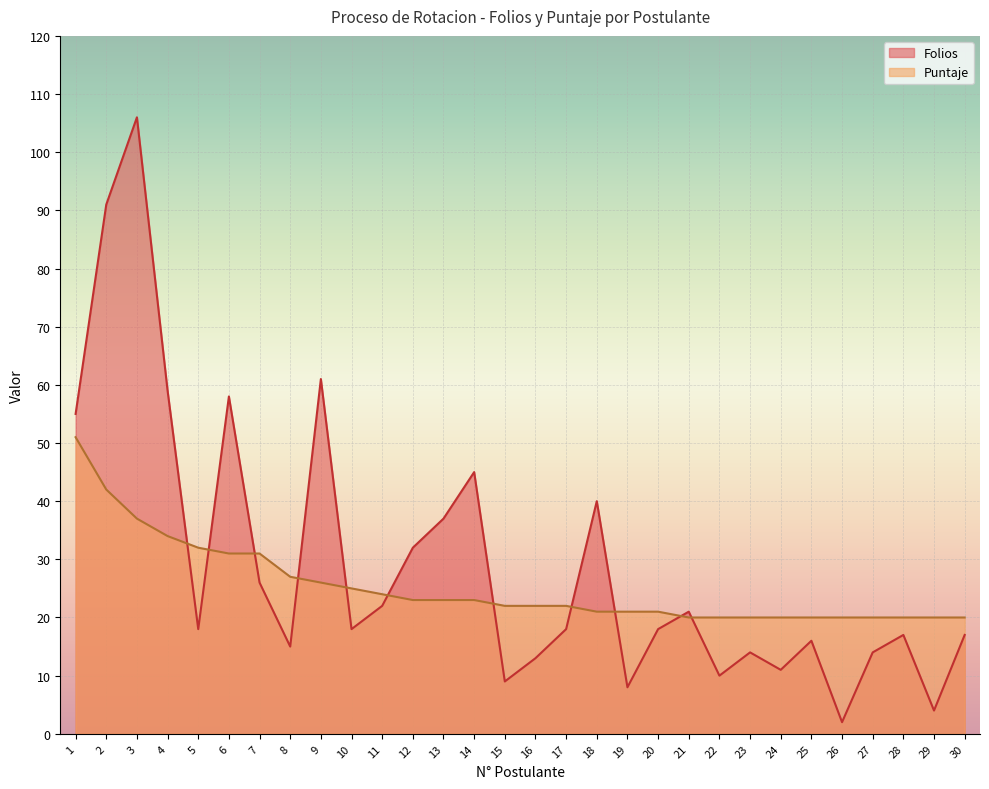

The Folios series shows 5 at 10. True or false?

False